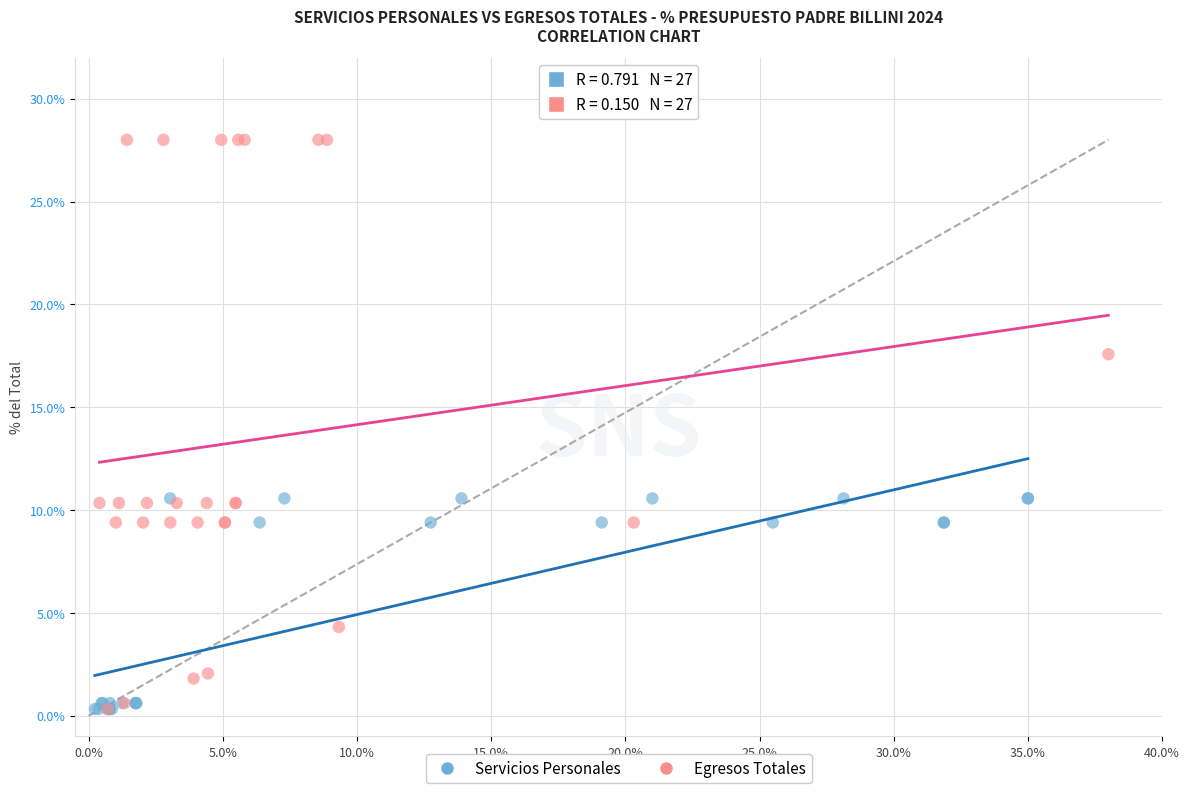

Which series reaches the maximum Y coordinate?

Egresos Totales